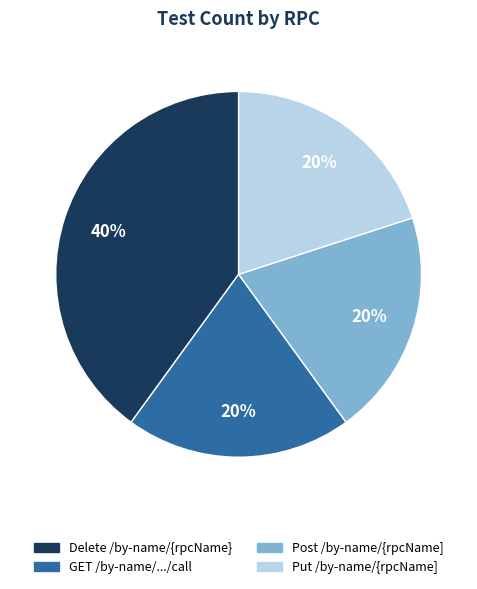

To the nearest percent, what is the average slice percentage?

25%